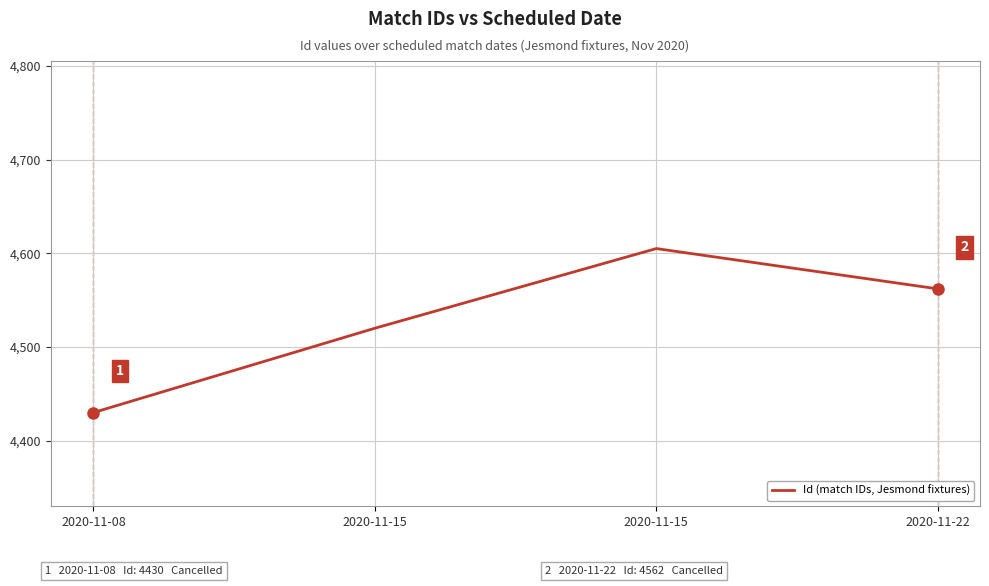

What is the sum of the values at 2020-11-15 and 2020-11-15?

9125